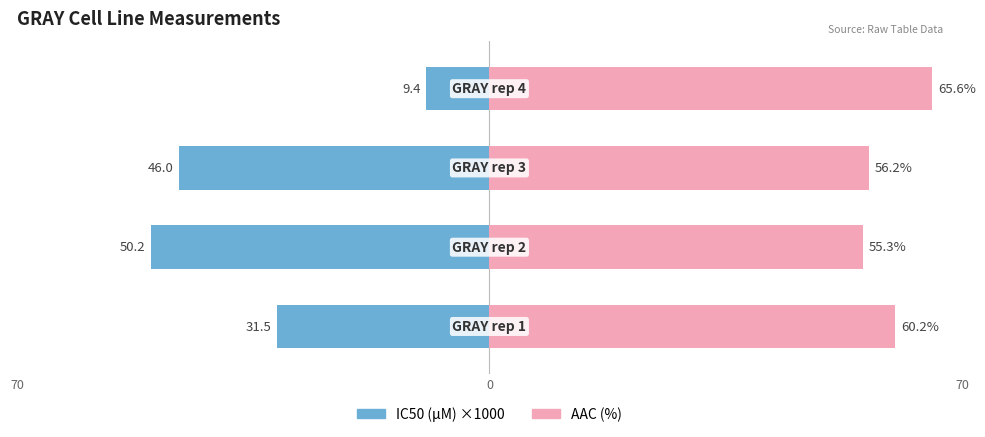

What is the value of the AAC (%) bar at the 1st from the left?

60.2